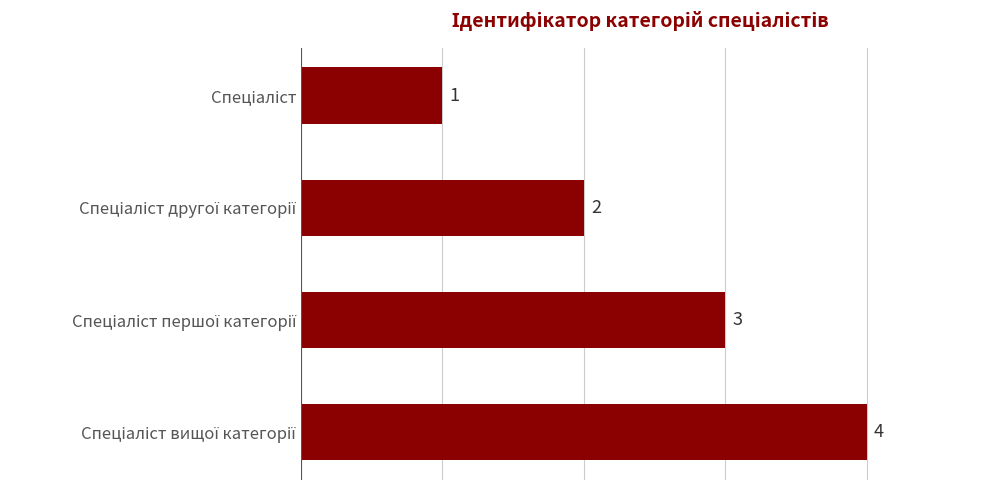

How many values are between 2 and 4?

3